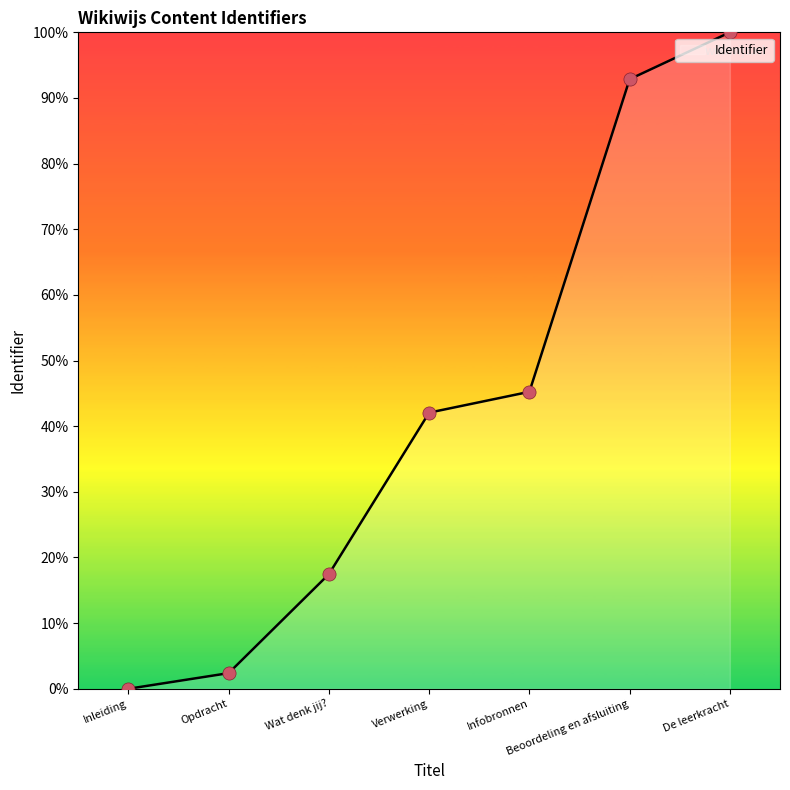

What is the change in value from Verwerking to Beoordeling en afsluiting?

+50.8